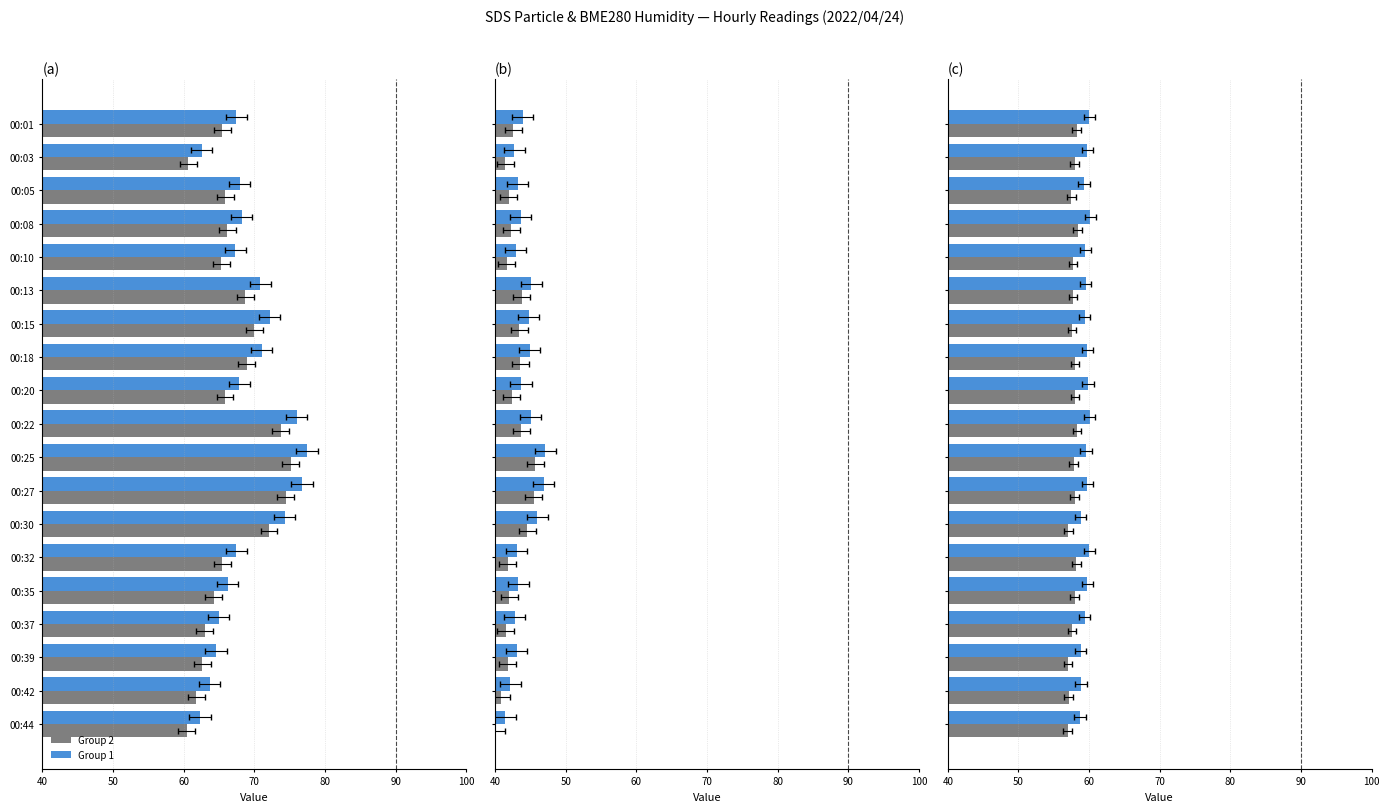

What are all the series names shown in the legend?

Group 2, Group 1